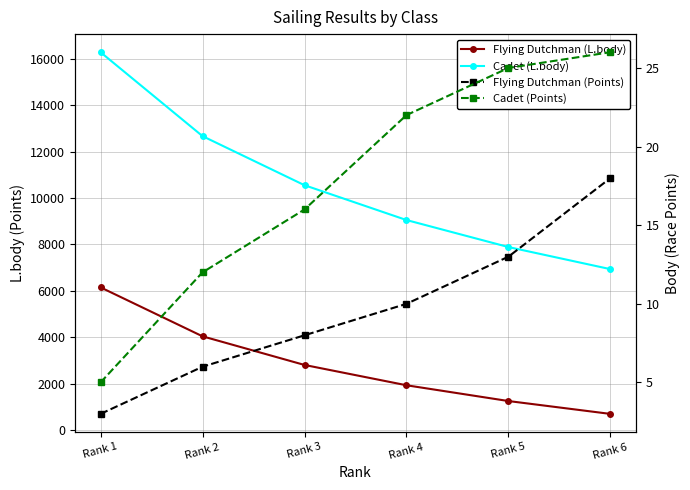

True or false: Cadet (Points) has a value of 5 at Rank 1.

True